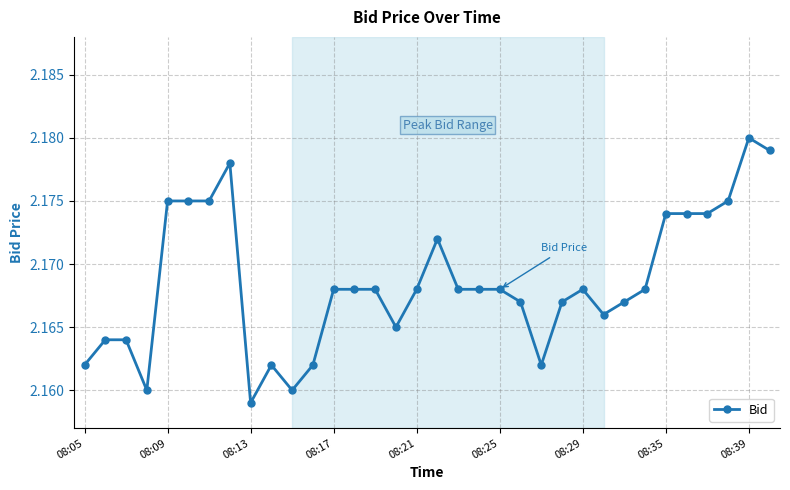

How many values are between 2 and 3?

34